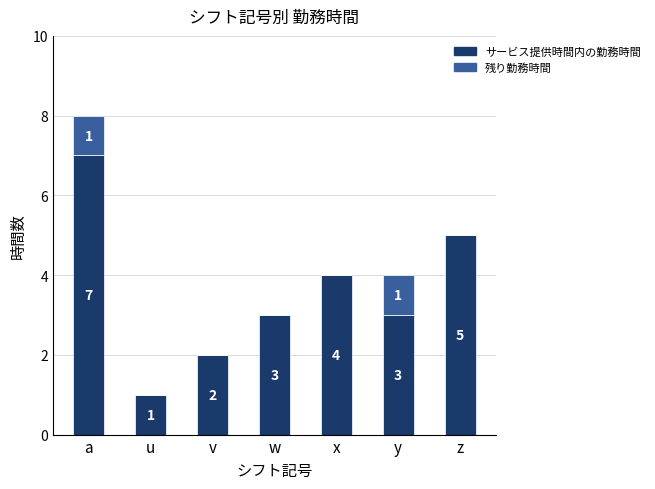

Count the サービス提供時間内の勤務時間 values in the range 2 to 5.

5